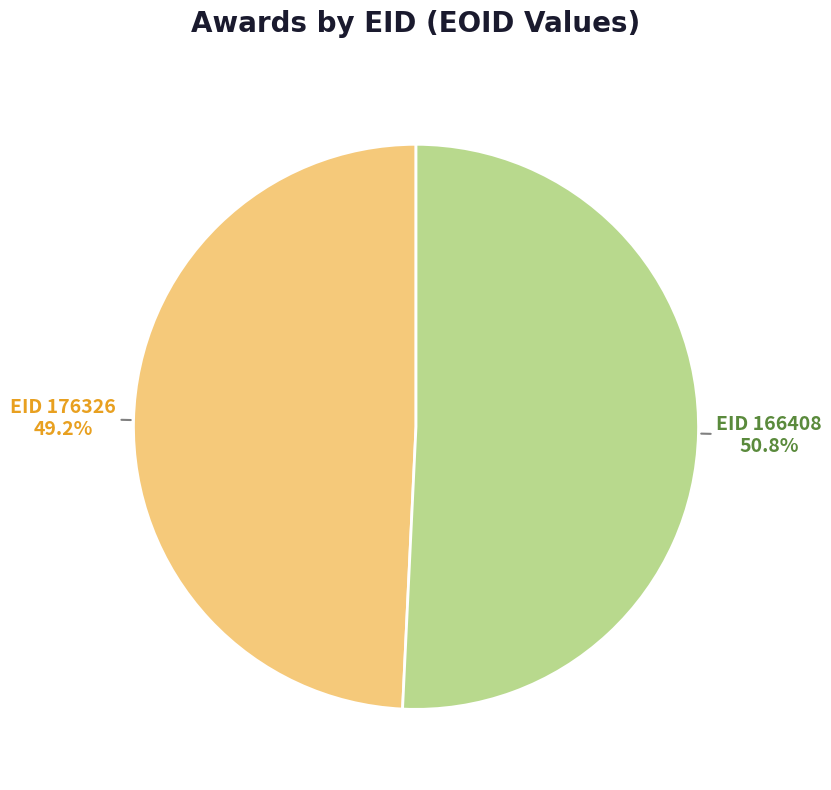

Combined, do EID 166408 and EID 176326 account for over 50%?

Yes